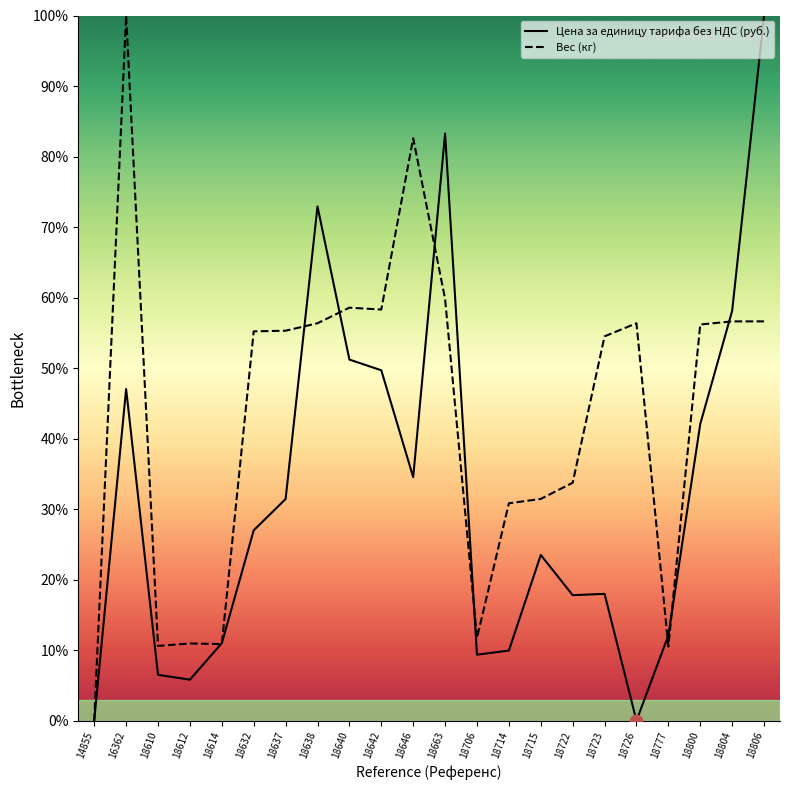

At how many categories does at least one series exceed 7?

21